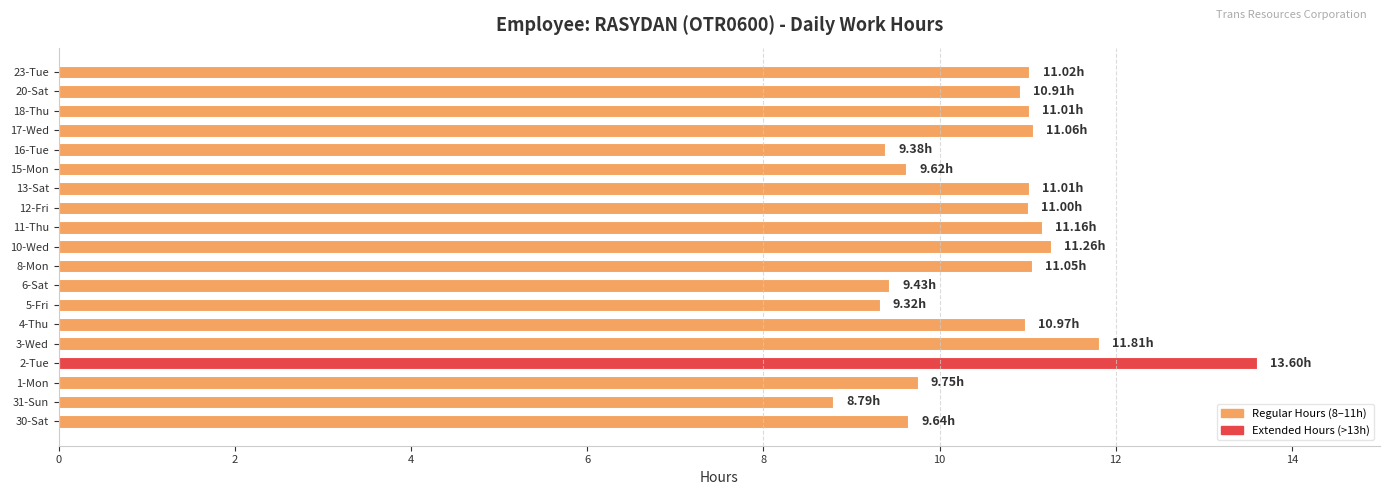

What is the sum of the values at 6-Sat and 10-Wed?

20.7